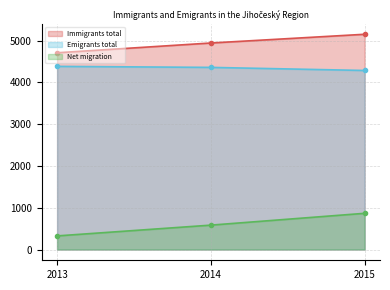

What is the value of the Immigrants total point at the 3rd from the left?

5154